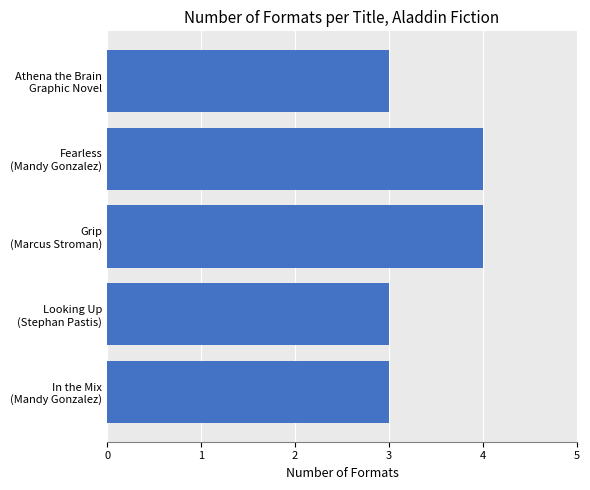

Reading top to bottom, what are all the values shown in this chart?

3	4	4	3	3